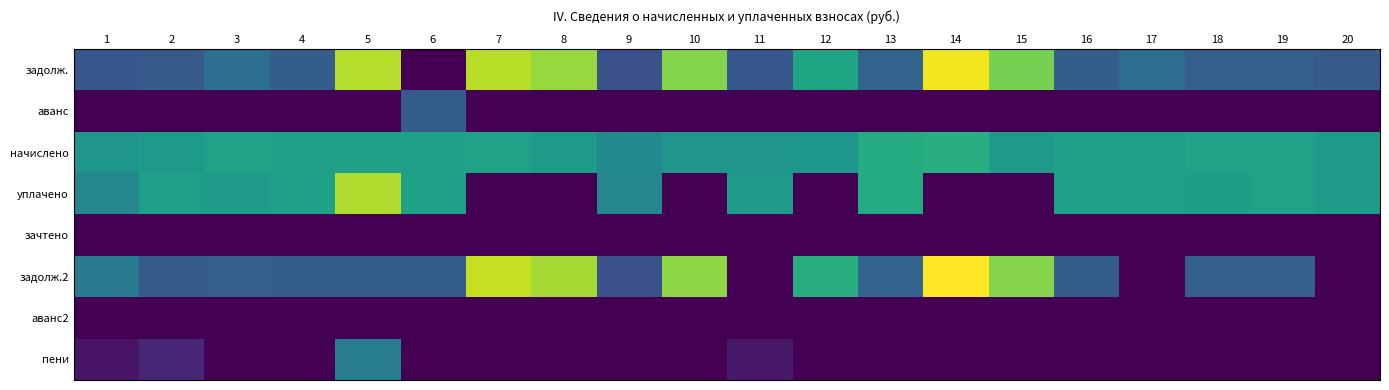

Rank the series at 6 from lowest to highest value.

задолж., зачтено, аванс2, пени, аванс, задолж.2, начислено, уплачено